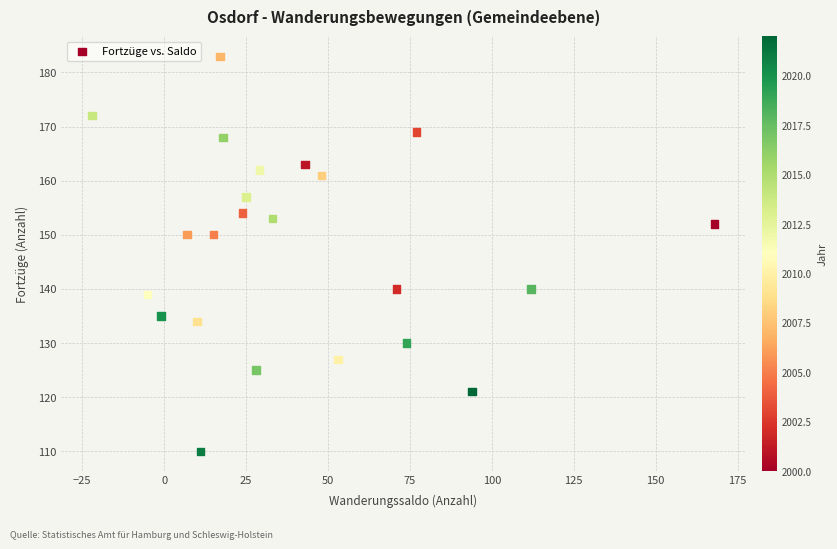

What is the range of Y values (max minus min)?

73